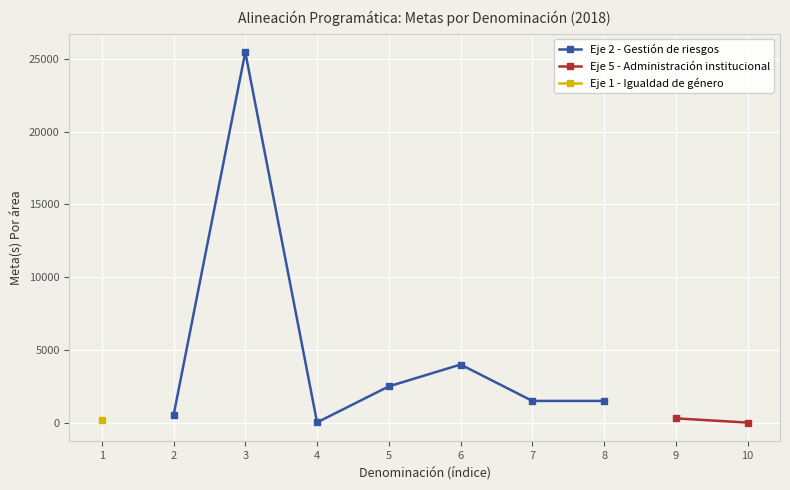

The value of Eje 2 - Gestión de riesgos at 6 is 4000. True or false?

True